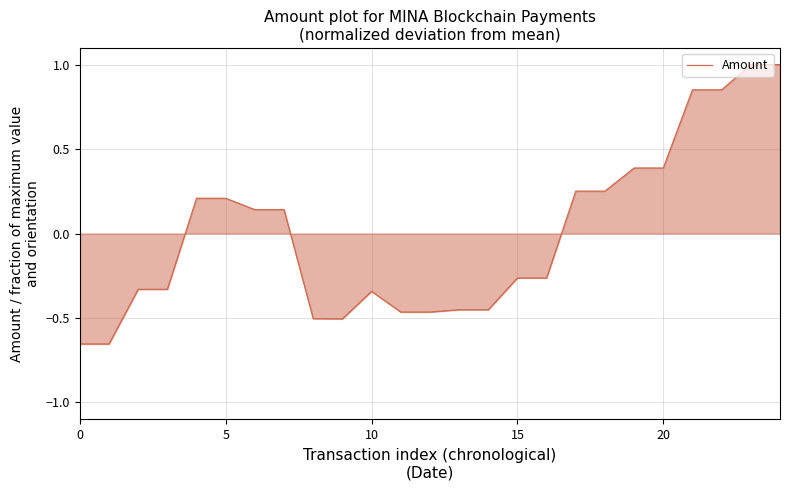

What is the greatest value displayed?

1.0